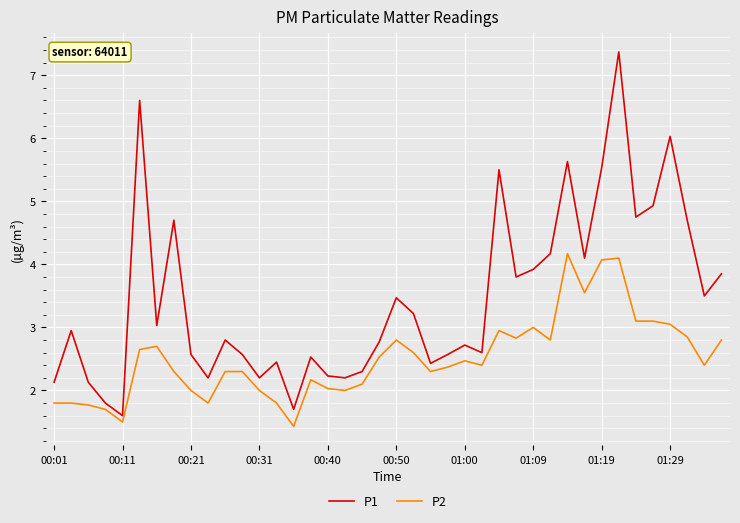

Which series has the largest total across all categories?

P1